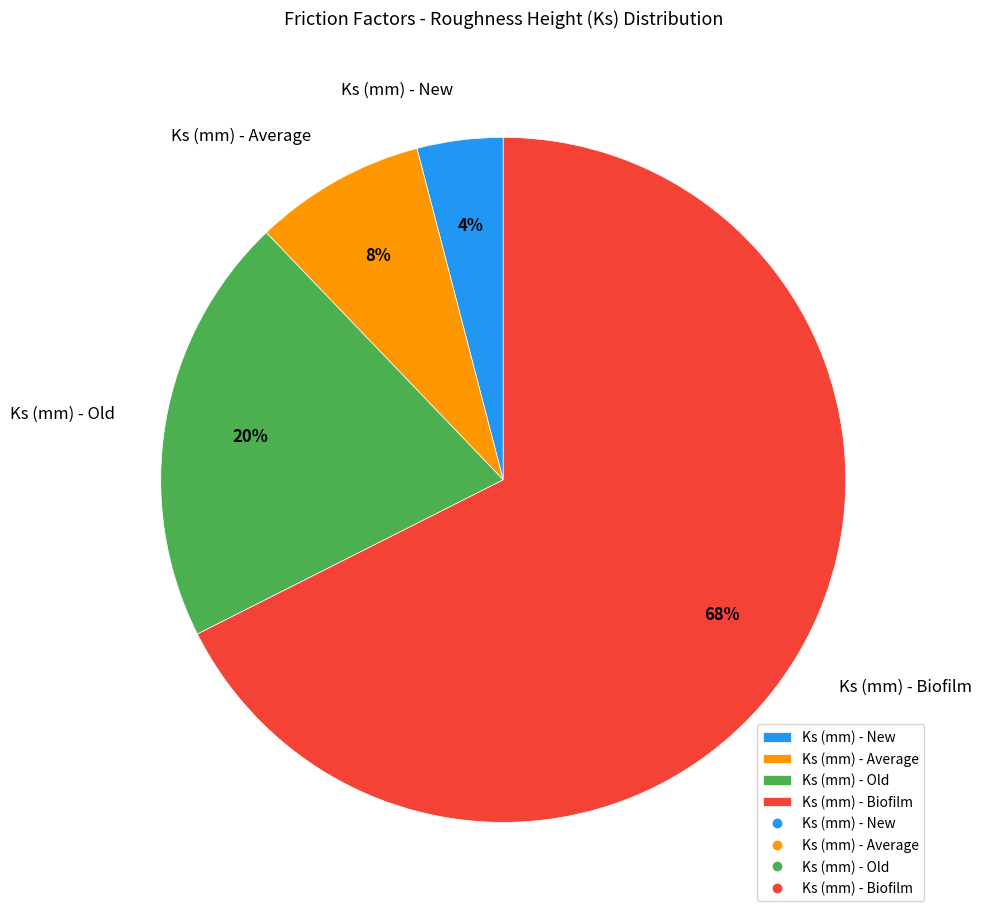

Which slice is the largest?

Ks (mm) - Biofilm